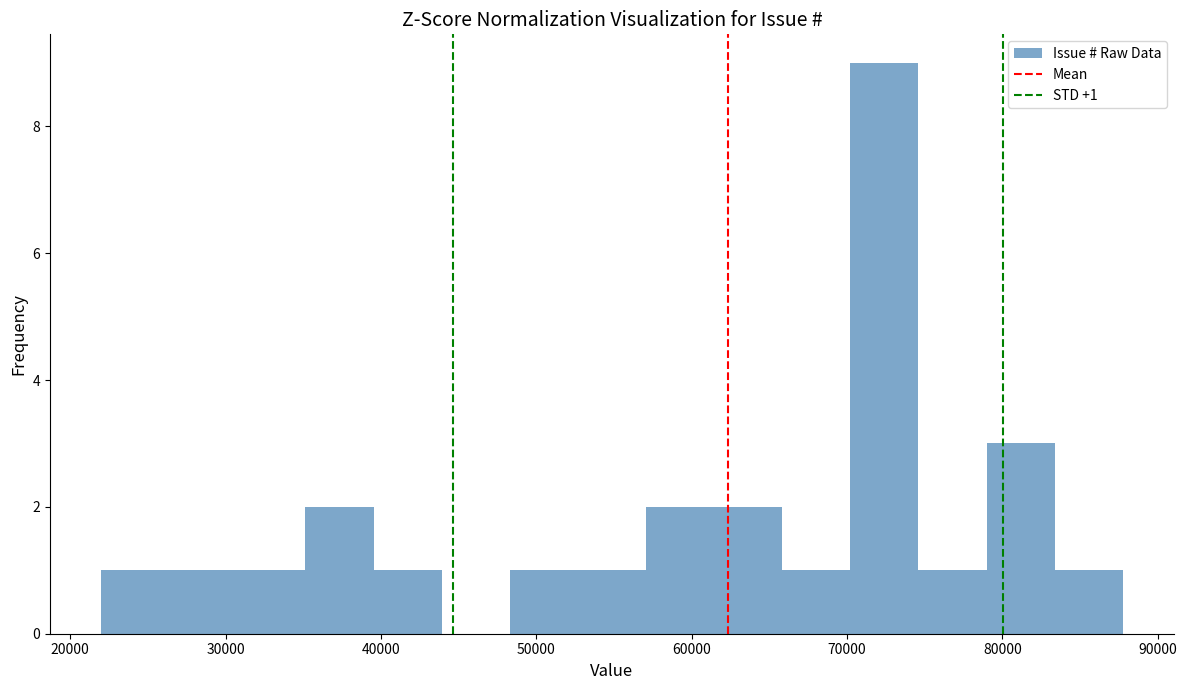

Which range on the x-axis has the tallest bar?

70000 to 75000